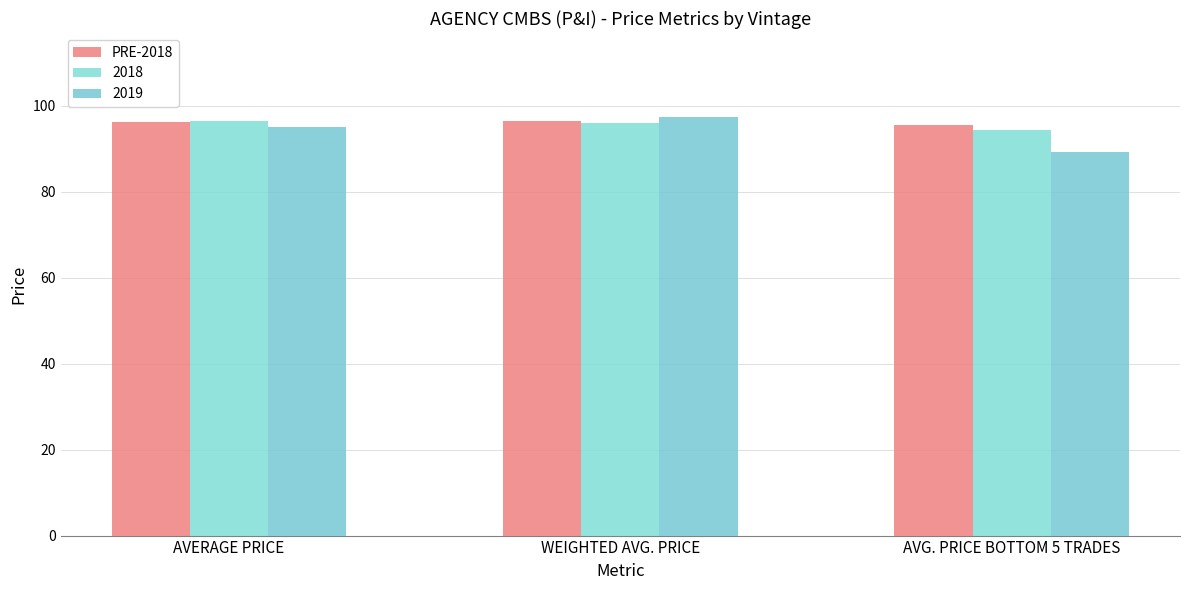

Count the number of categories in the chart.

3